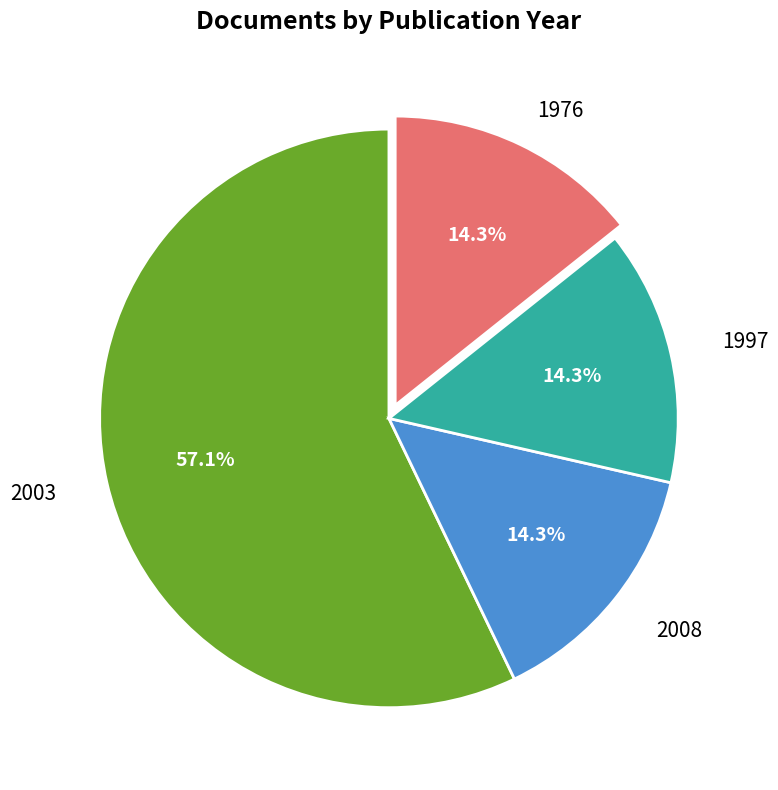

Does any single category account for the majority?

Yes